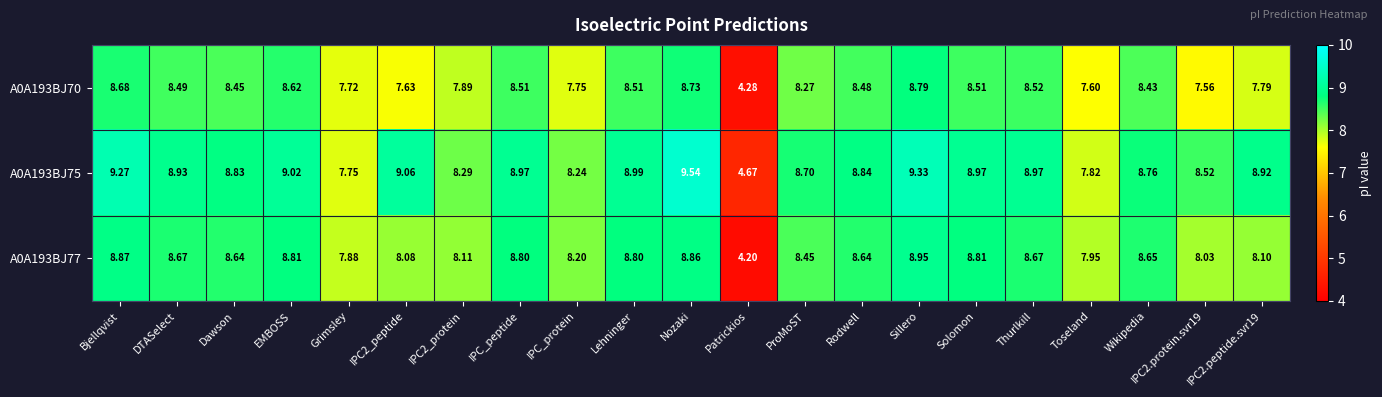

Where does the A0A193BJ77 series first go above 8?

Bjellqvist